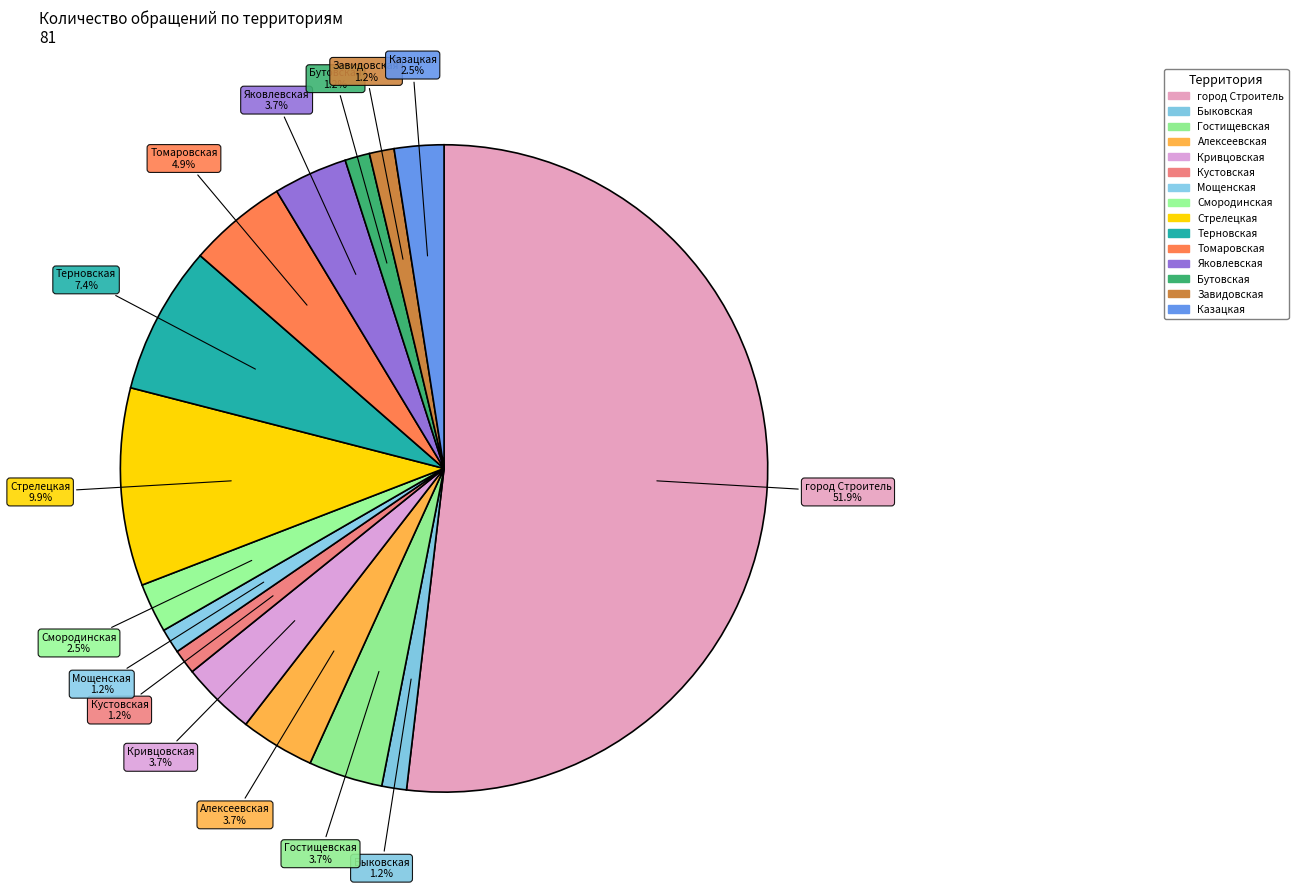

Which has a higher value, город Строитель or Кривцовская?

город Строитель